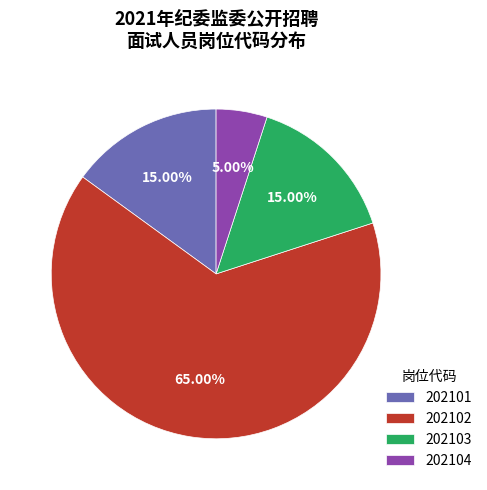

What is the largest slice in the pie chart?

202102